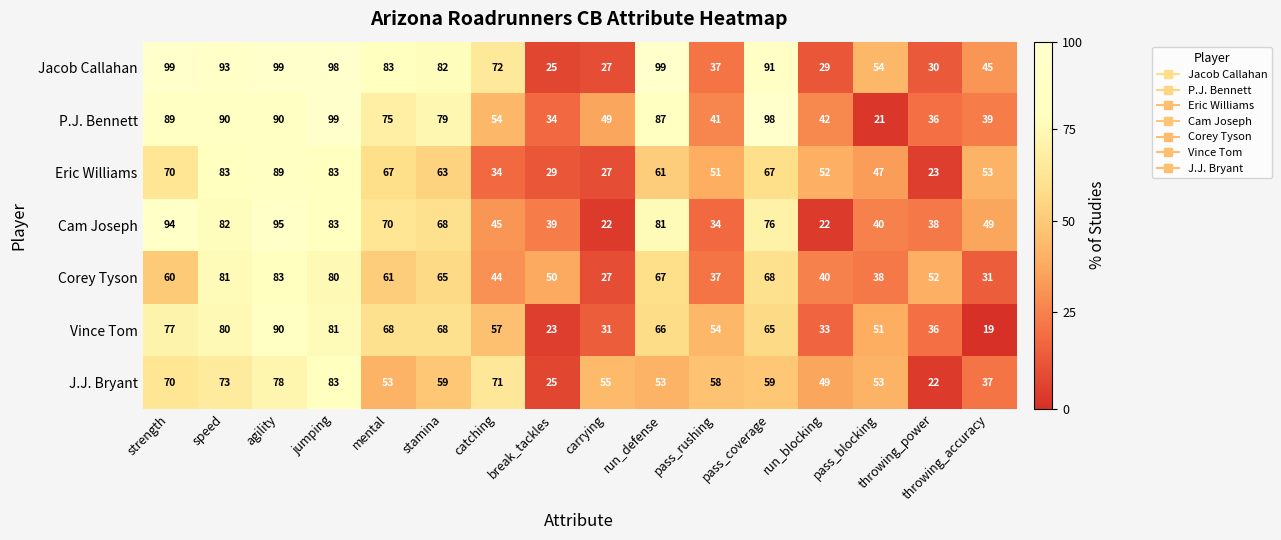

The Cam Joseph series shows 34 at pass_rushing. True or false?

True